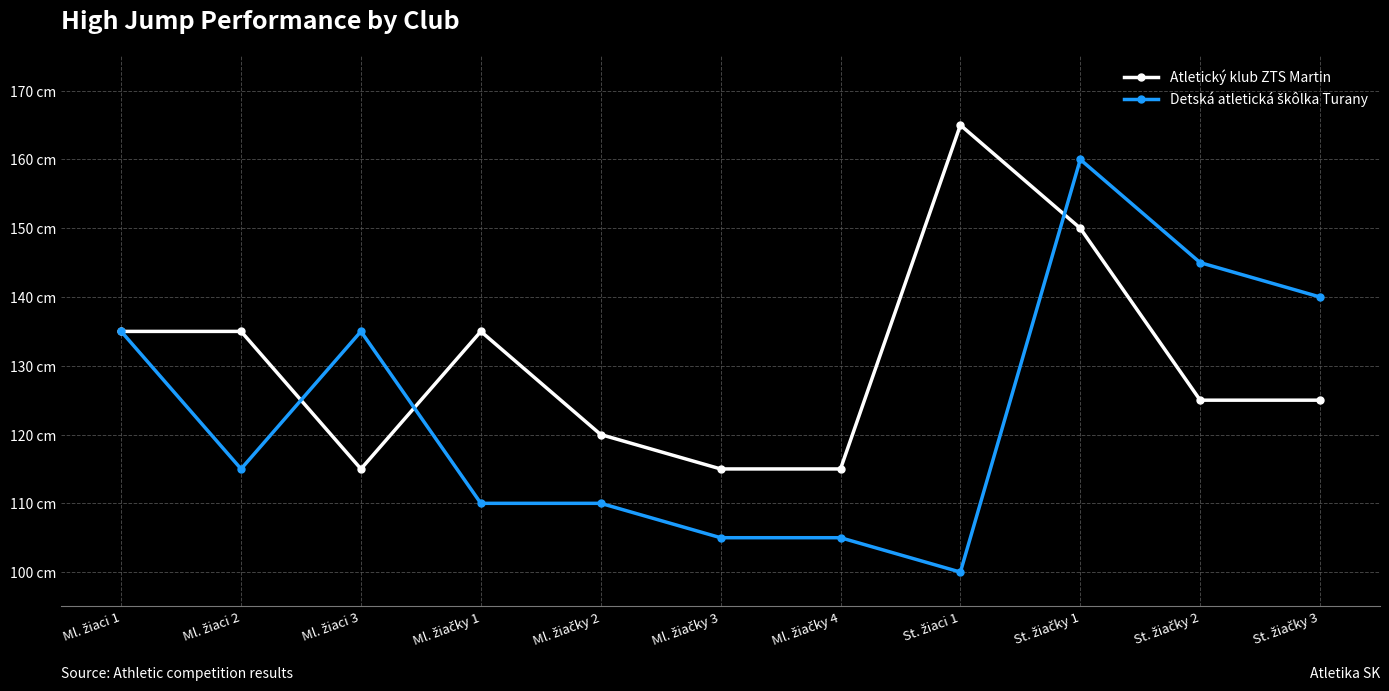

True or false: Atletický klub ZTS Martin has a value of 165 at St. žiaci 1.

True